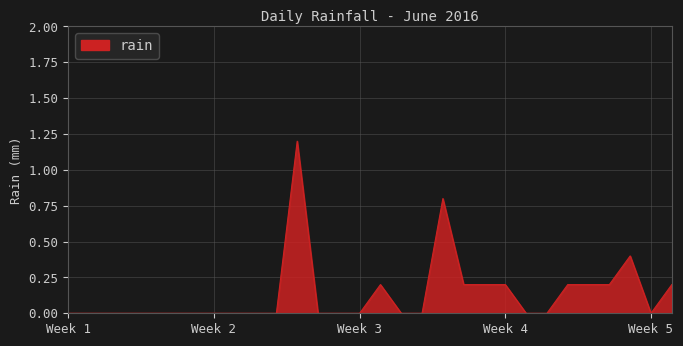

What is the maximum value shown in the chart?

1.2